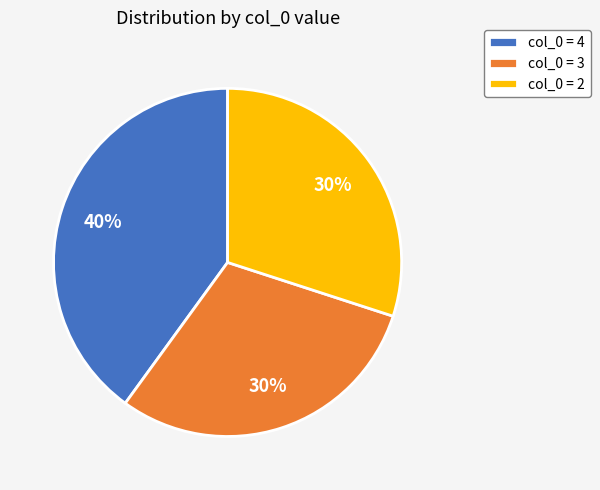

Which slice is the largest?

col_0 = 4